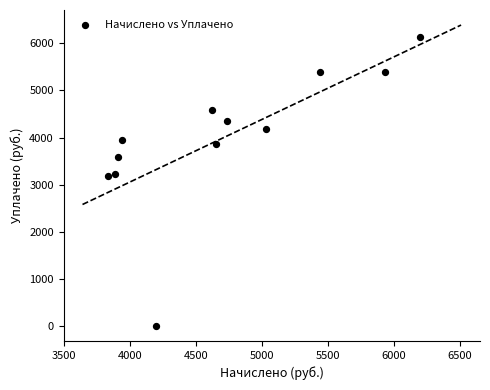

What is the average Y value?

3983.8